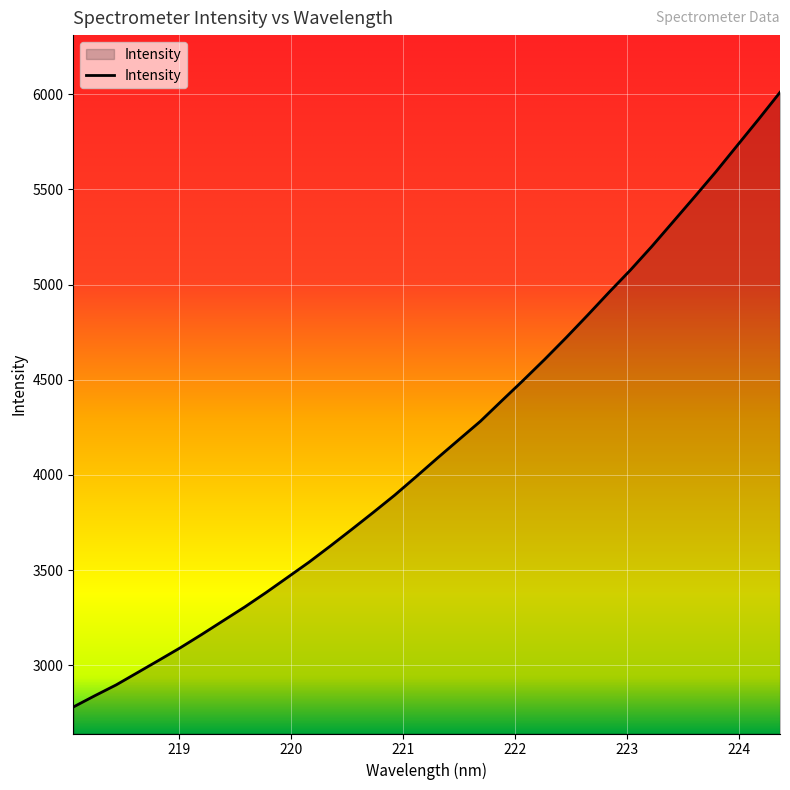

What is the smallest value displayed?

2781.6